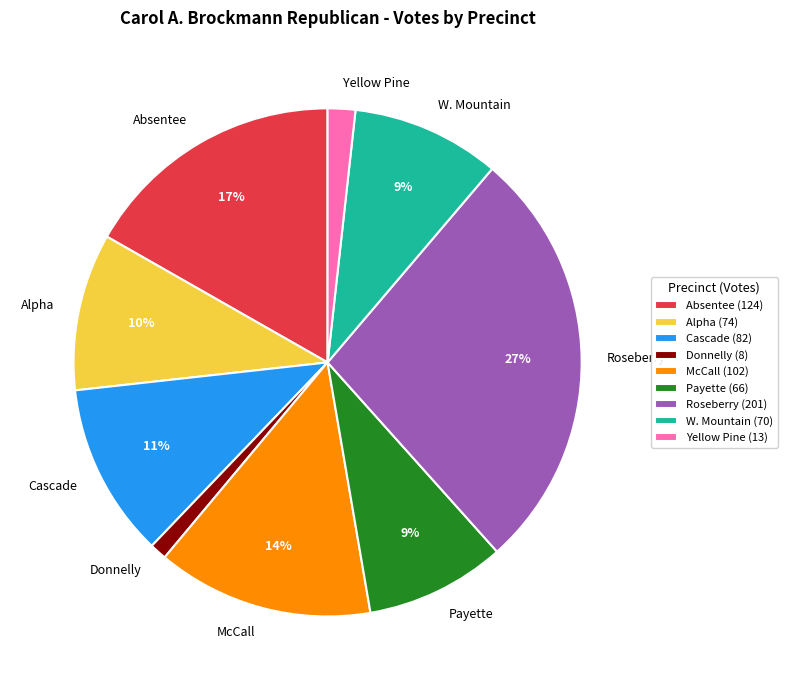

Is it true that Roseberry is 16% of the pie?

False